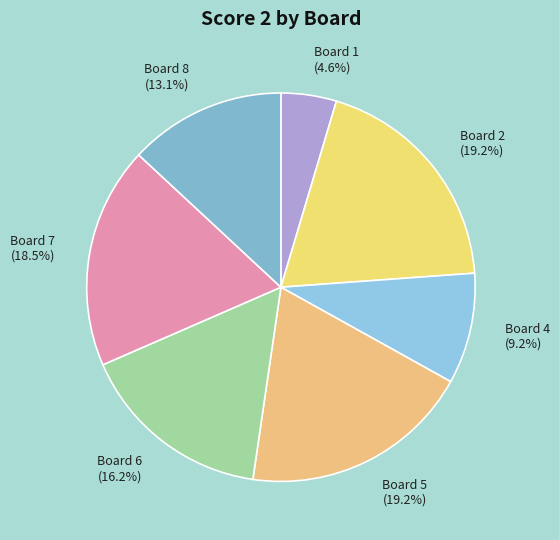

Is there a majority slice in this chart?

No